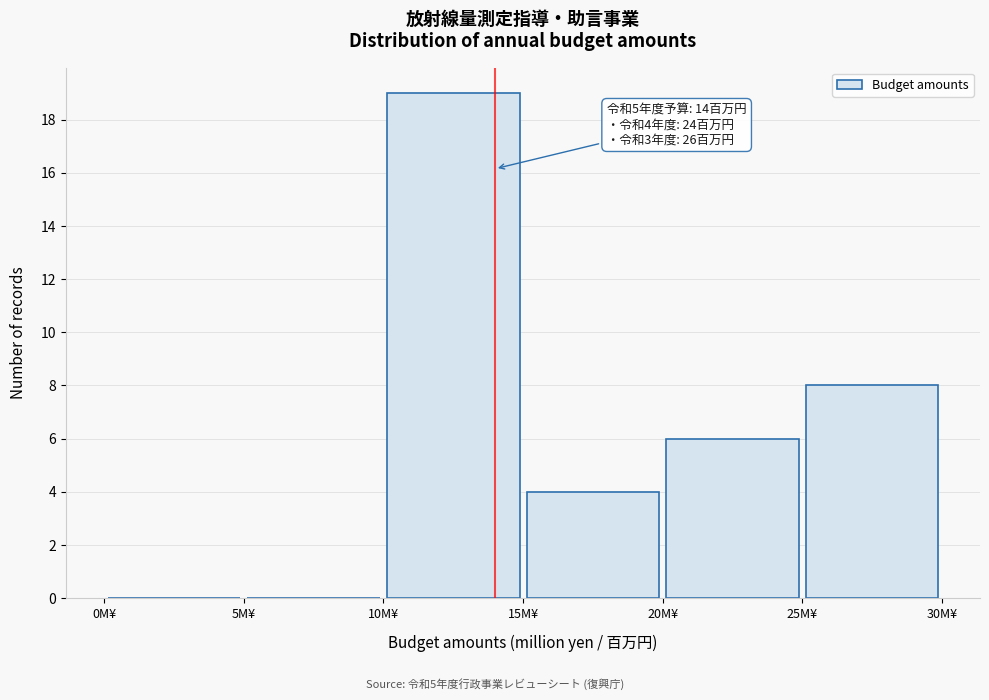

Which range on the x-axis has the tallest bar?

10 to 15